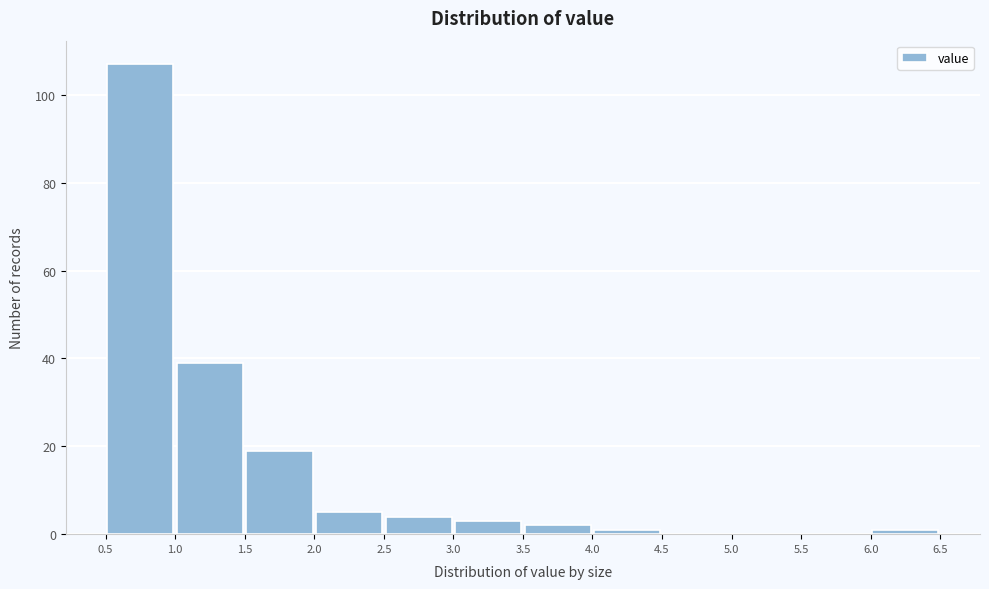

How tall is the bar that spans 3.0 to 3.5 on the x-axis? The values are not printed on the chart, so give them approximately, as read against the axis.

4